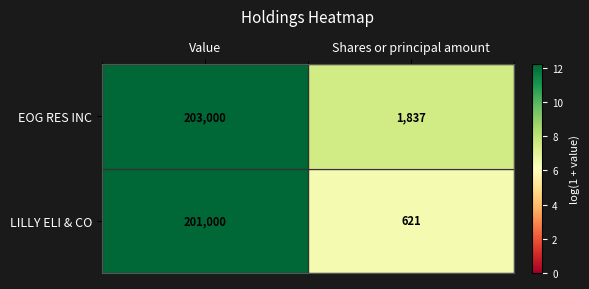

Which category has the highest value in the LILLY ELI & CO series?

Value